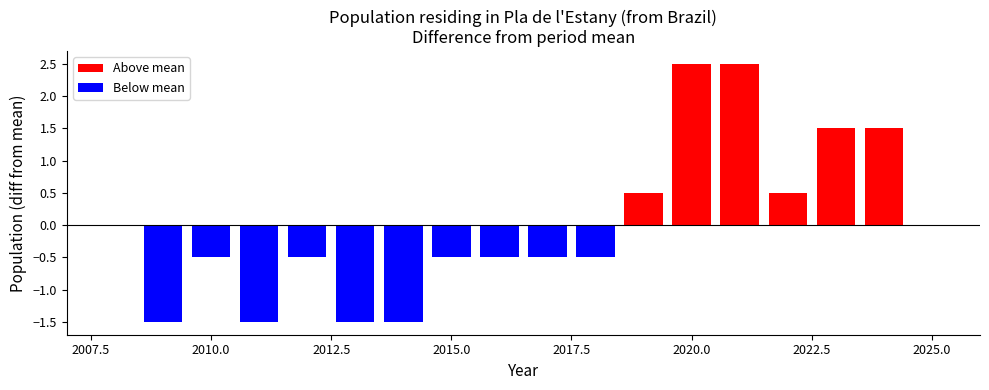

What is the difference between the maximum and minimum values?

4.0